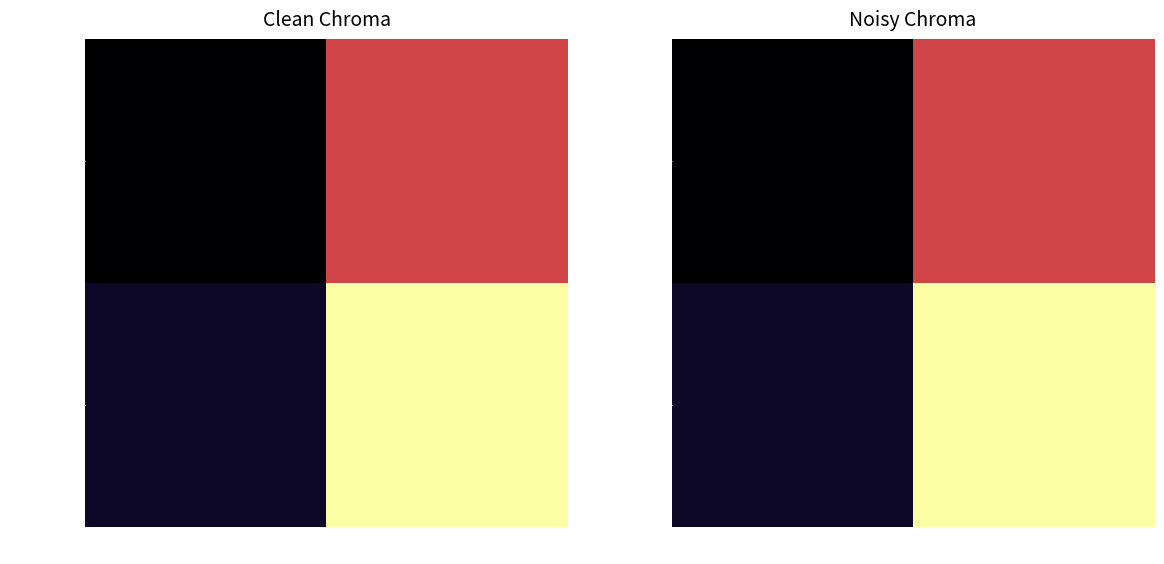

List the series in order of their overall mean, lowest first.

77446895..., 99cb98f4...